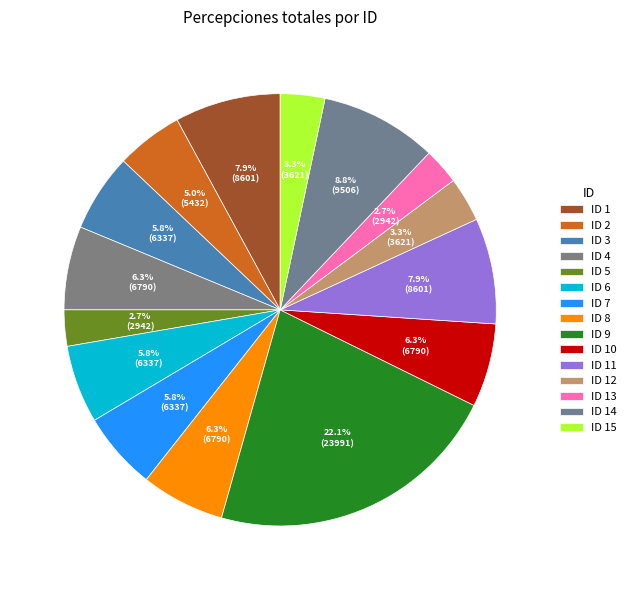

Which has a higher value, ID 5 or ID 6?

ID 6